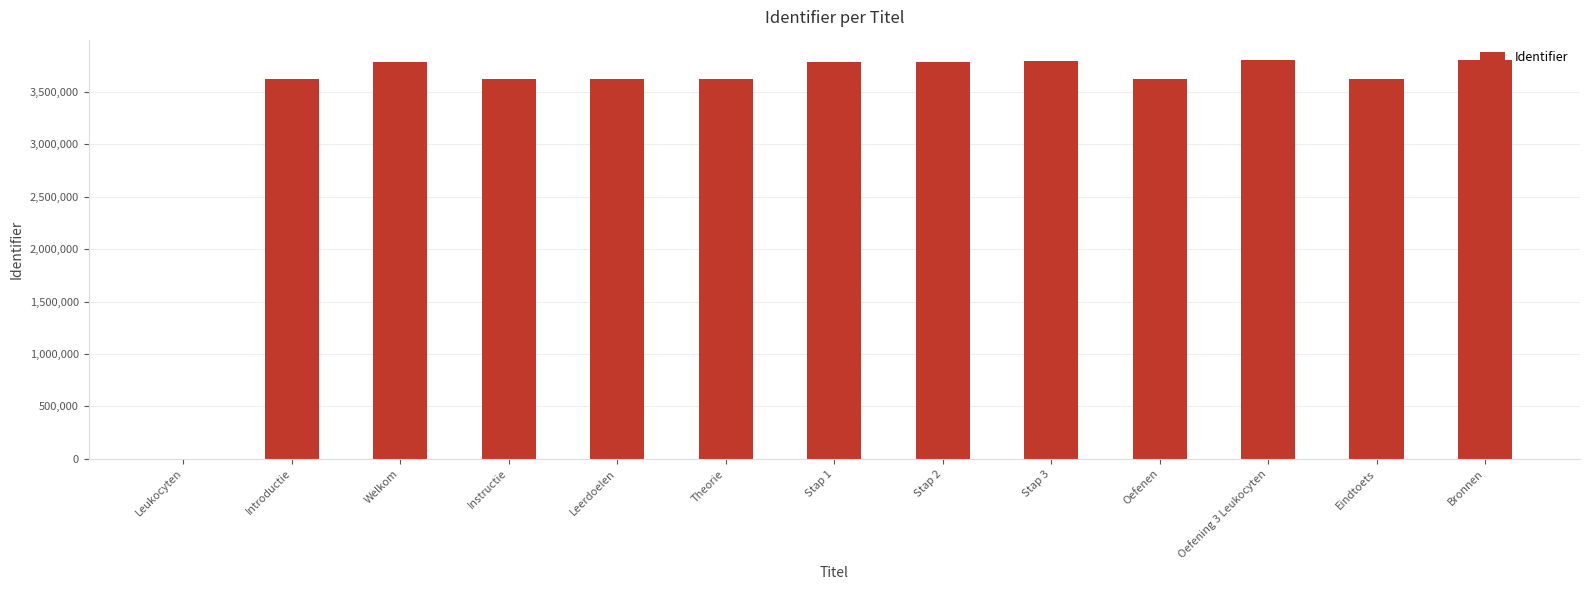

What is the sum of all values?

44506173